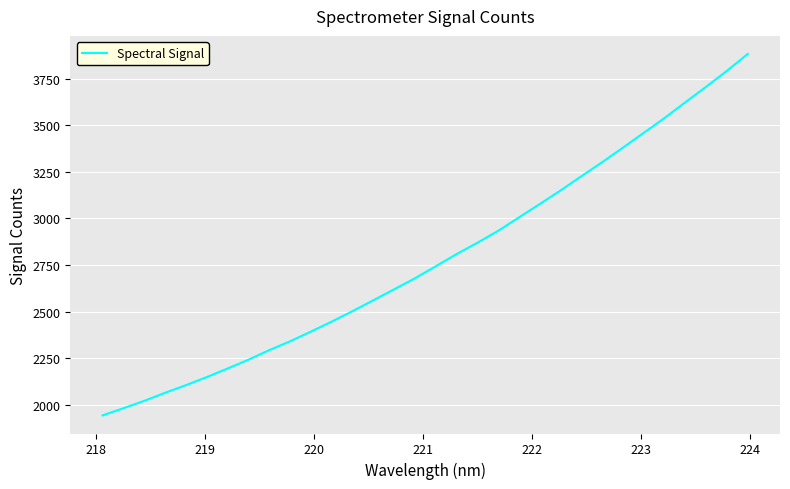

What is the smallest value displayed?

1943.0